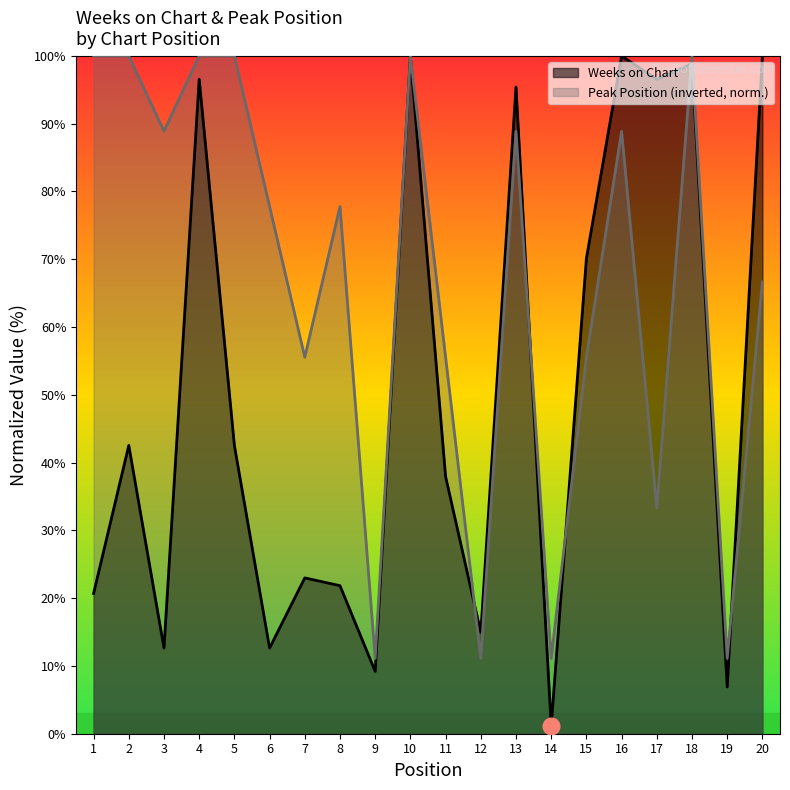

List the labels in order of Weeks on Chart value, largest first.

10, 16, 20, 18, 4, 17, 13, 15, 2, 5, 11, 7, 8, 1, 12, 3, 6, 9, 19, 14